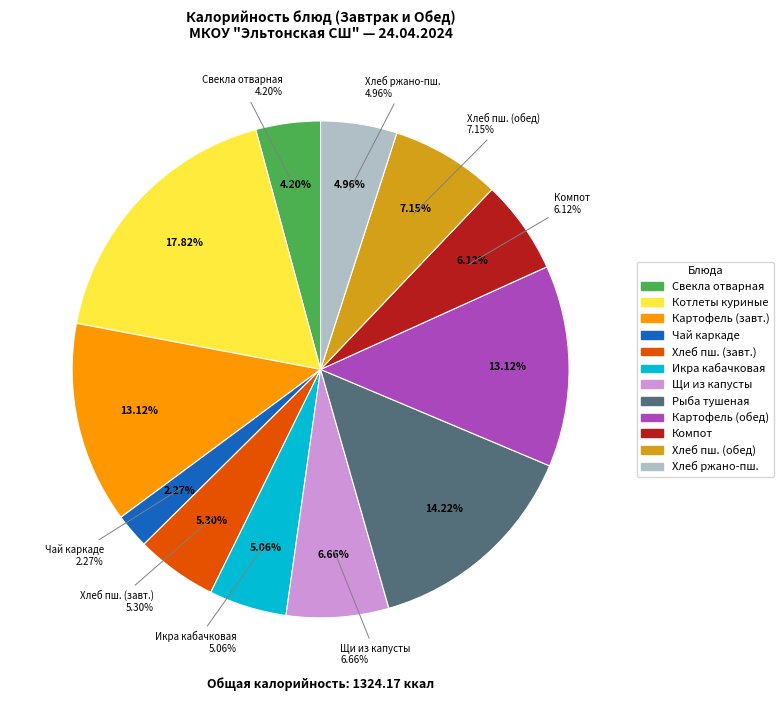

What percentage is the хлеб пшеничный (завтрак) slice, to the nearest percent?

5%